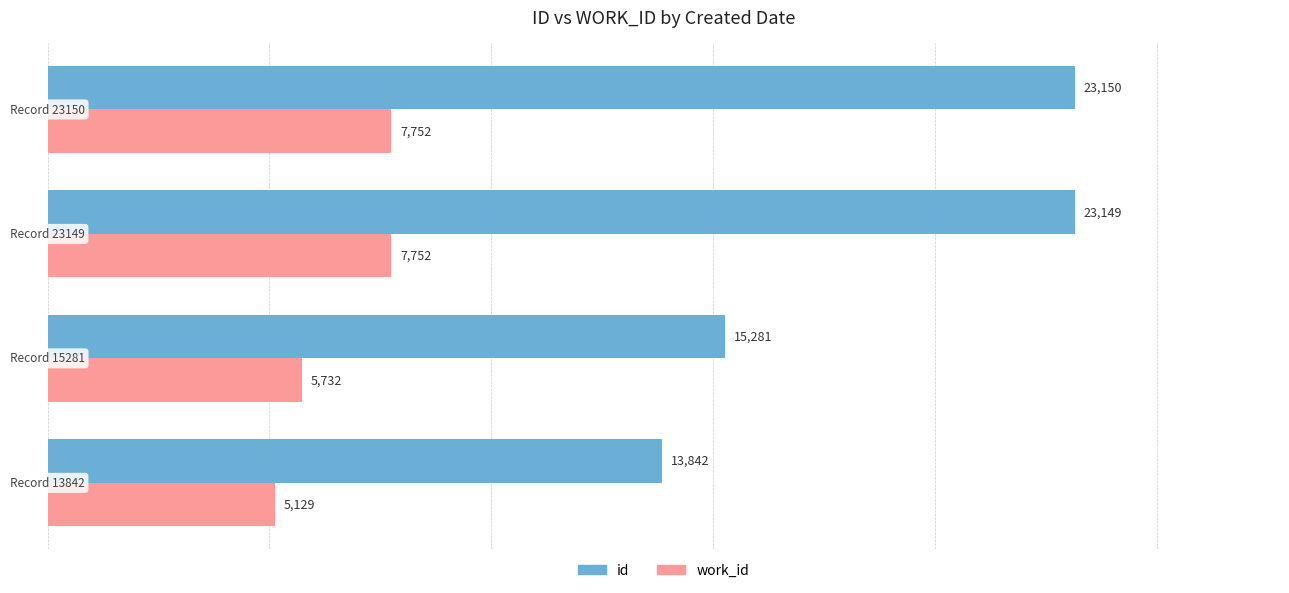

List the series in order of their peak value, highest first.

id, work_id